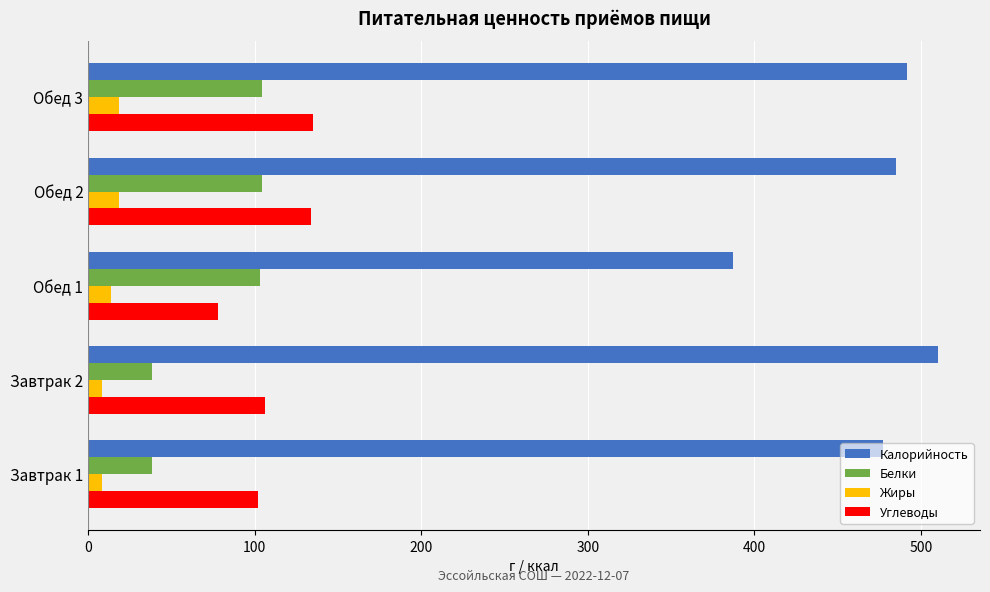

The value of Калорийность at Обед 1 is 386.9. True or false?

True